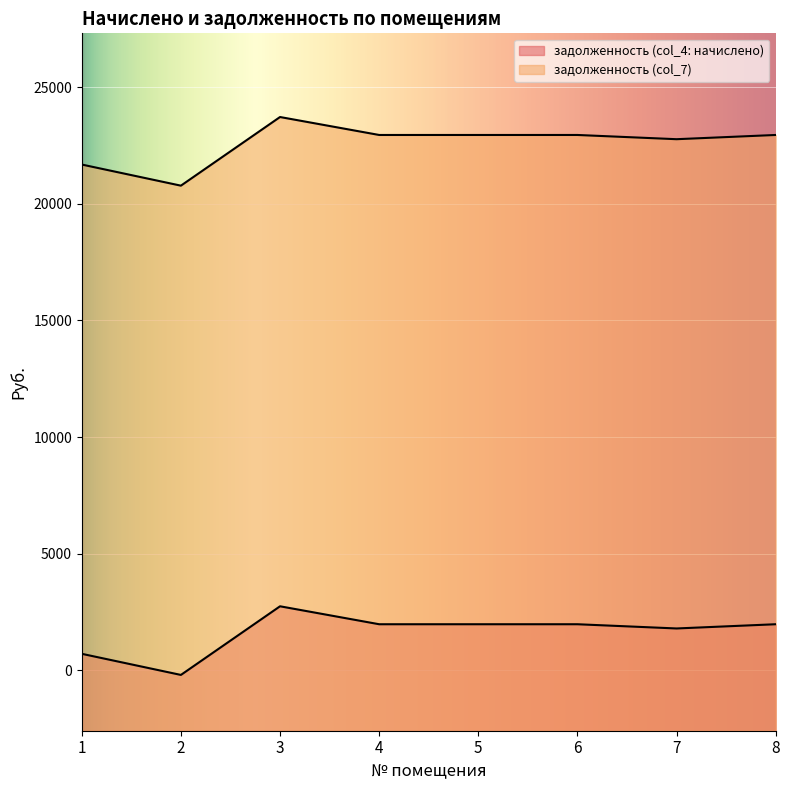

Rank the categories by задолженность (col_7) value from highest to lowest.

3, 4, 5, 6, 8, 7, 1, 2